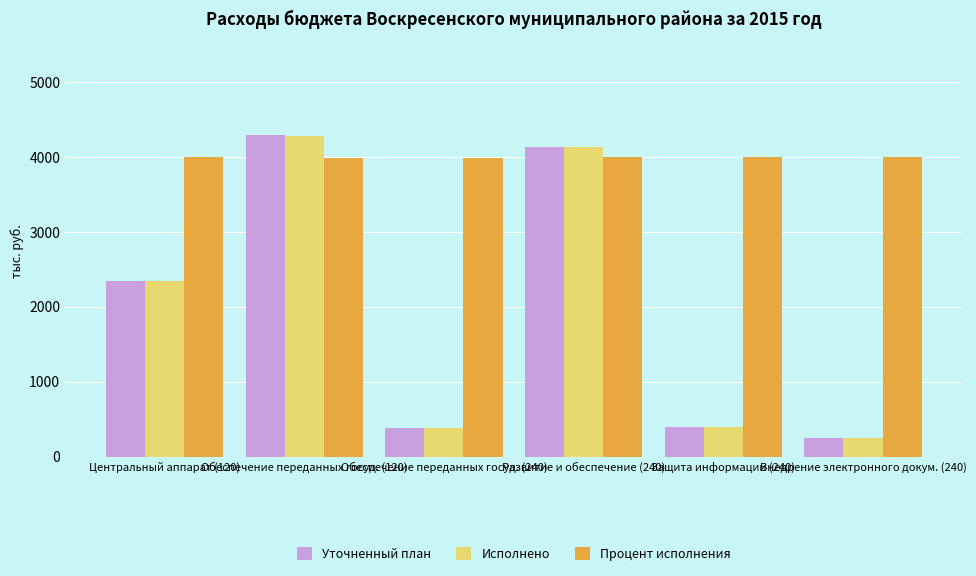

What position from the right is Защита информации (240)?

2